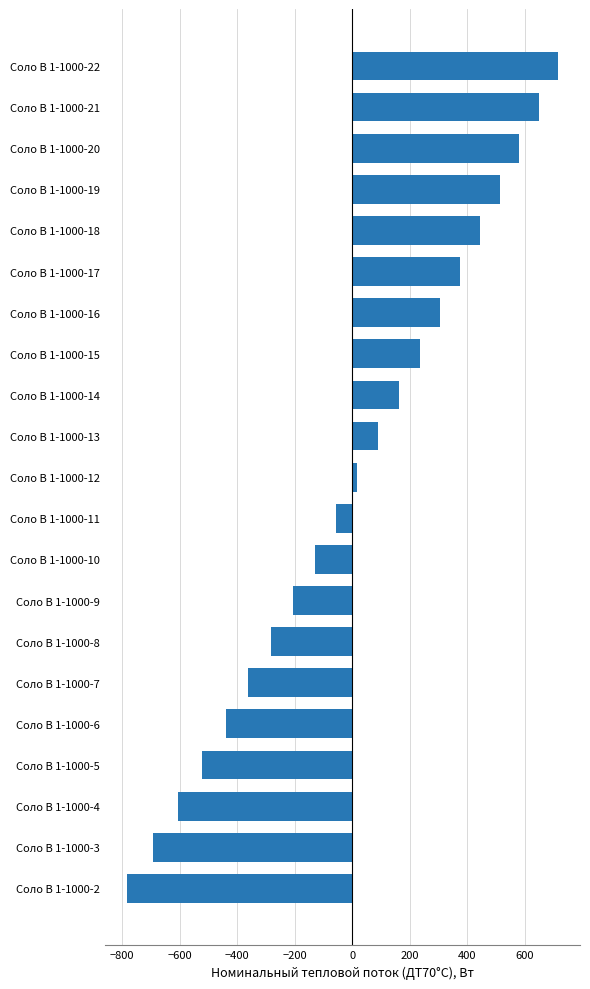

Is it true that the value at Соло В 1-1000-15 is 391.1?

False